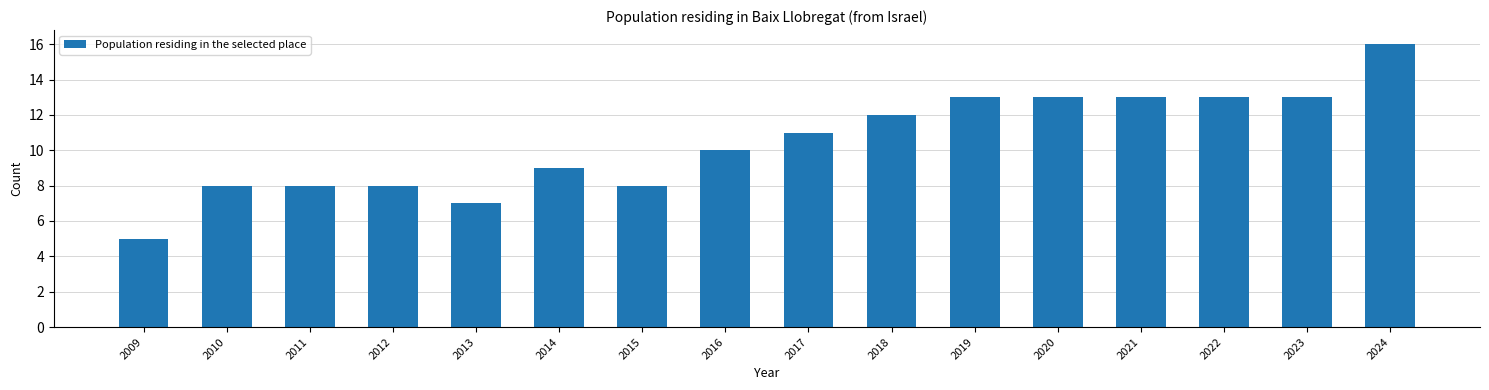

At which category does the chart reach its peak across all series?

2024